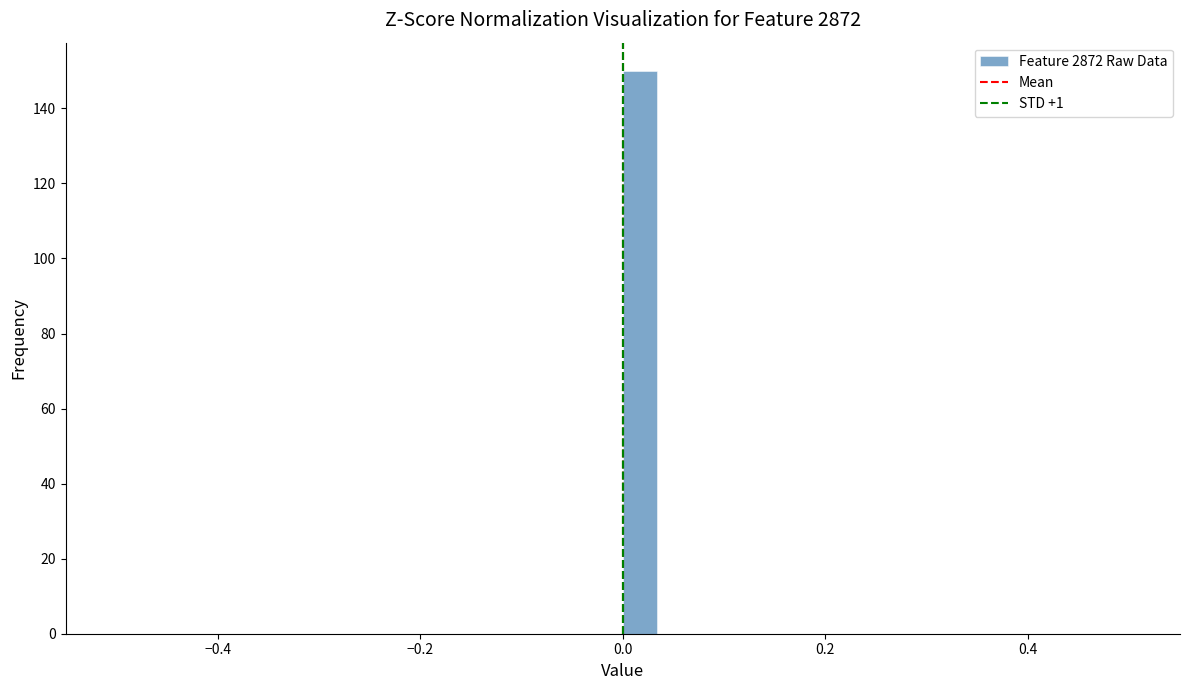

Read against the x-axis, roughly where is the centre of the tallest bar?

0.02